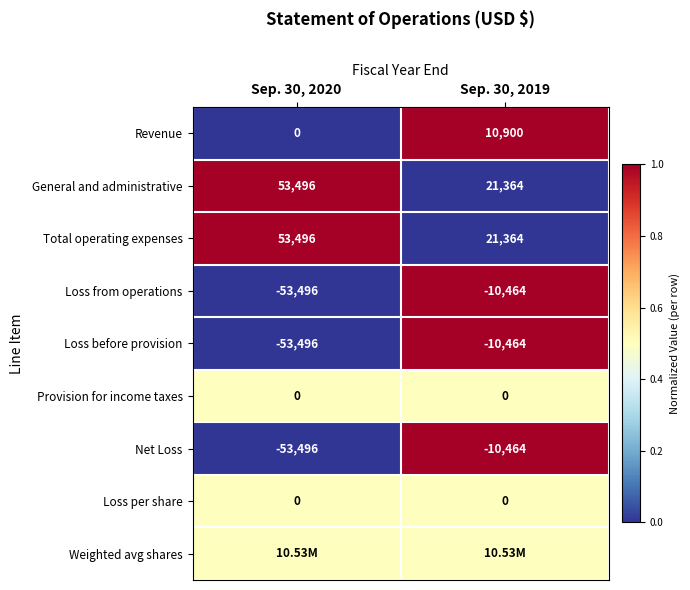

Is the value of Provision for income taxes at Sep. 30, 2020 greater than the value of Revenue at Sep. 30, 2019?

No